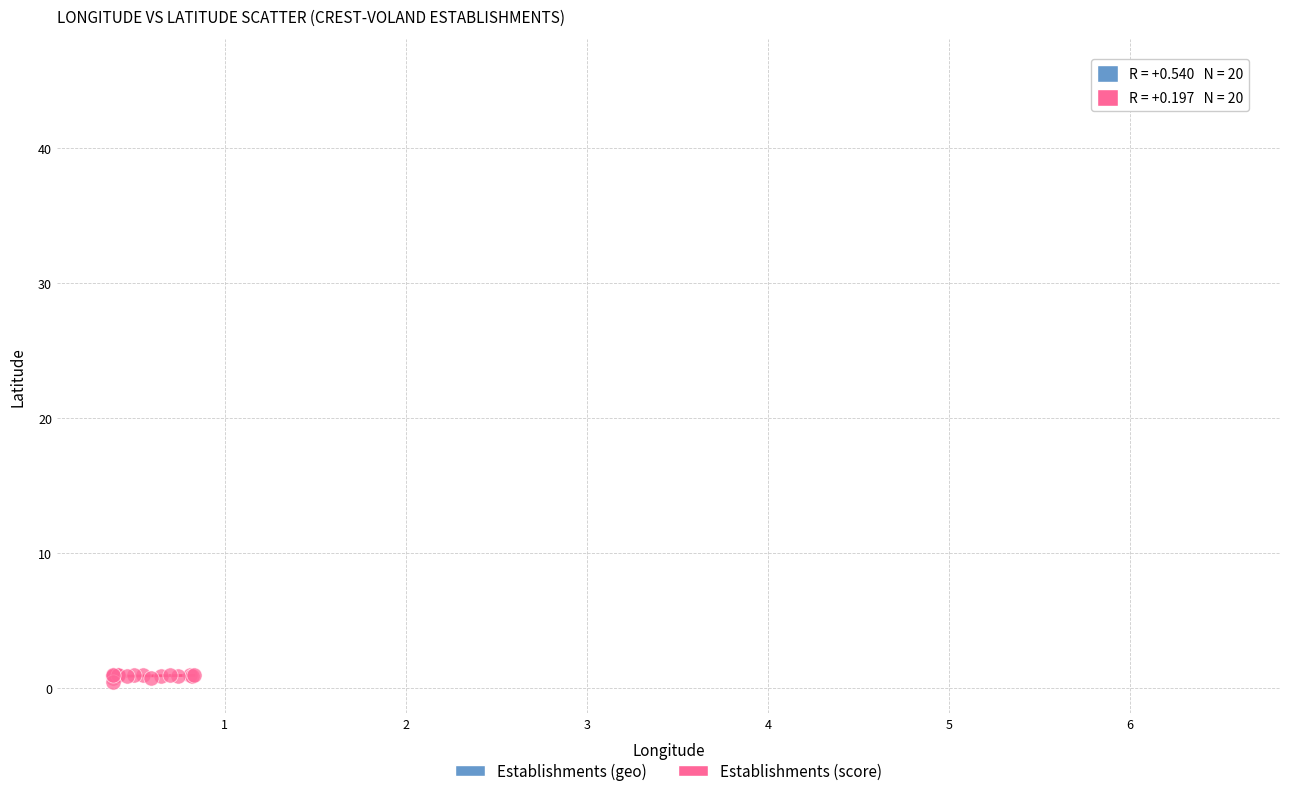

What are all the series names shown in the legend?

Establishments (geo), Establishments (score)